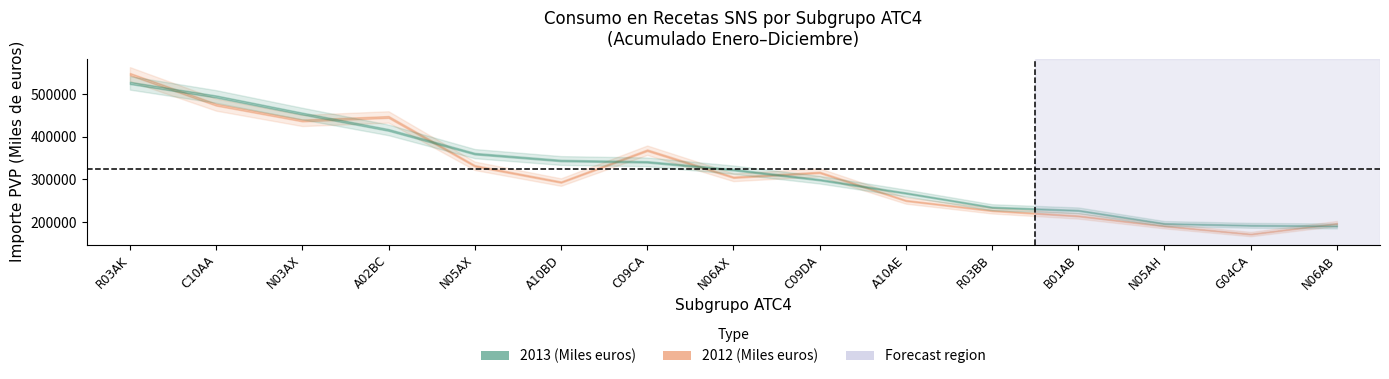

Reading left to right, transcribe all the data shown in this chart.

2013 (Miles euros): 526654.8	494780.1	454613.2	416309.1	360591.2	344480.6	341315.7	323014.5	299395.2	268125.2	234797.7	227457.1	196524.6	192338.7	190834.7
2012 (Miles euros): 547339.1	475693.7	438458.7	446725.2	332050.7	293834.7	368650.1	305174.8	316613.0	250597.4	226887.8	214441.2	190768.4	171755.8	196721.7